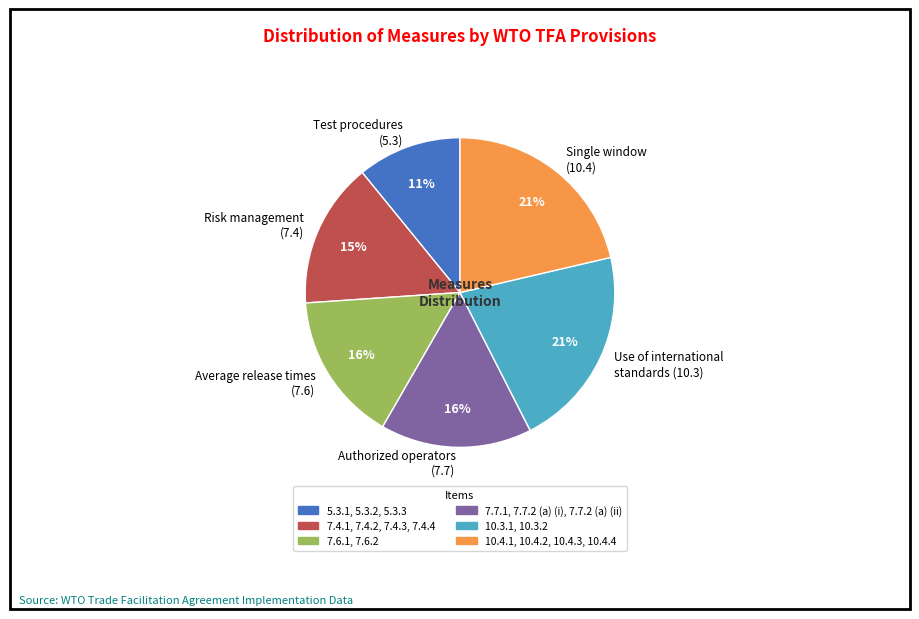

How many slices are in this pie chart?

6